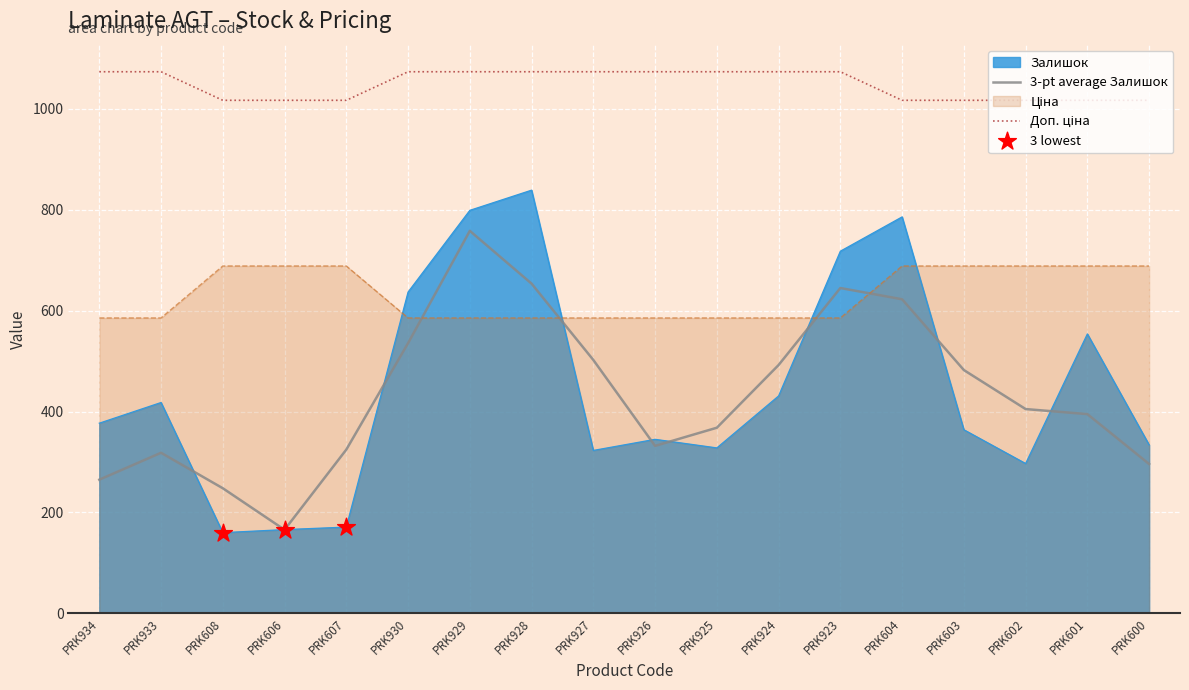

At which category is the sum across all series the highest?

PRK929